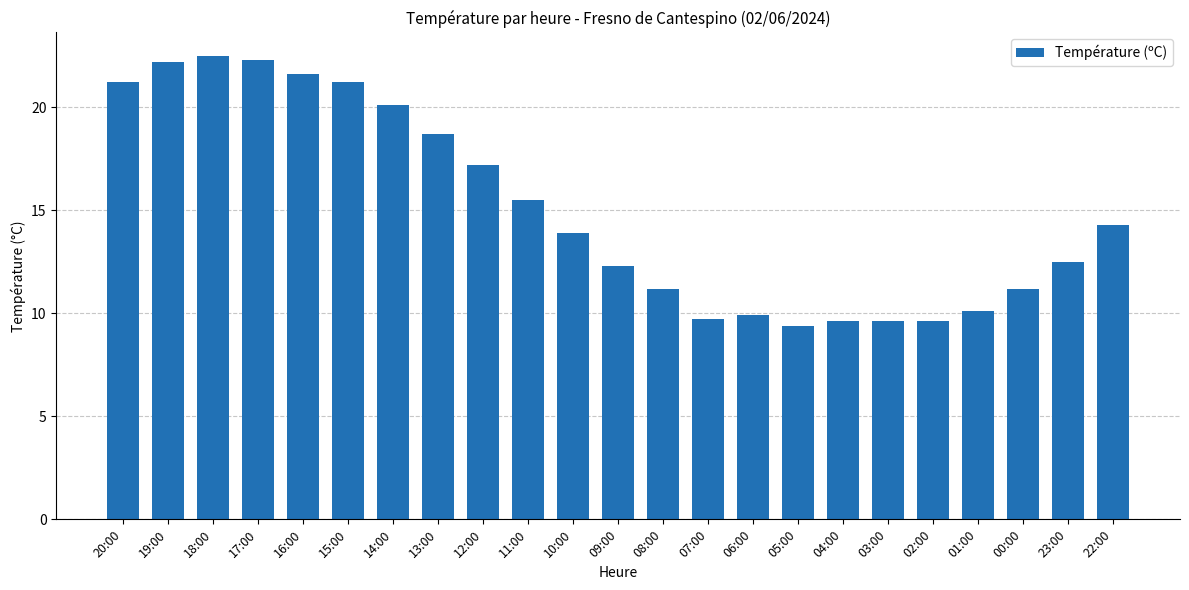

What is the ratio of the value at 18:00 to the value at 03:00?

2.3